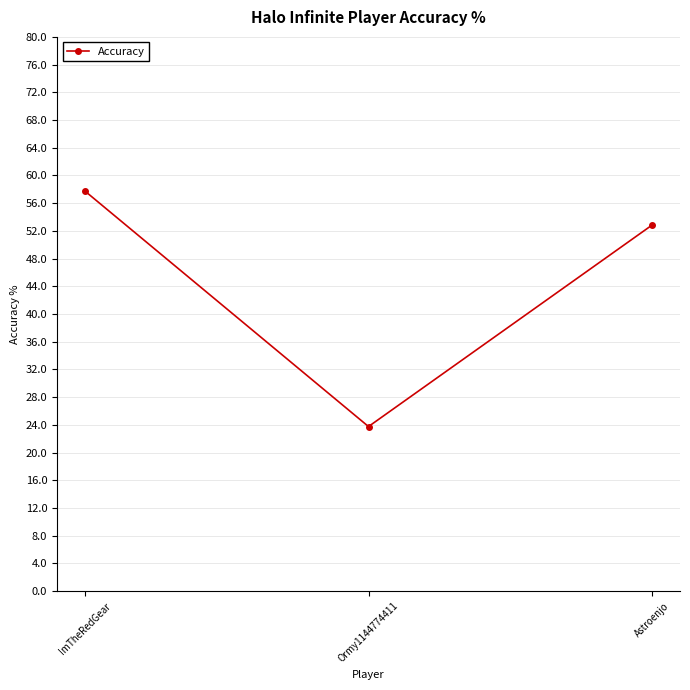

At which category does the chart reach its minimum across all series?

Ormy1144774411